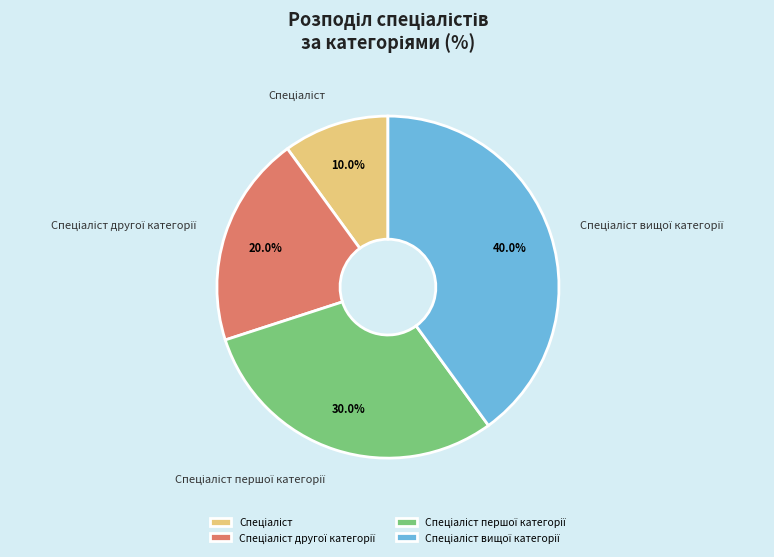

Is there any slice that represents more than half of the pie?

No